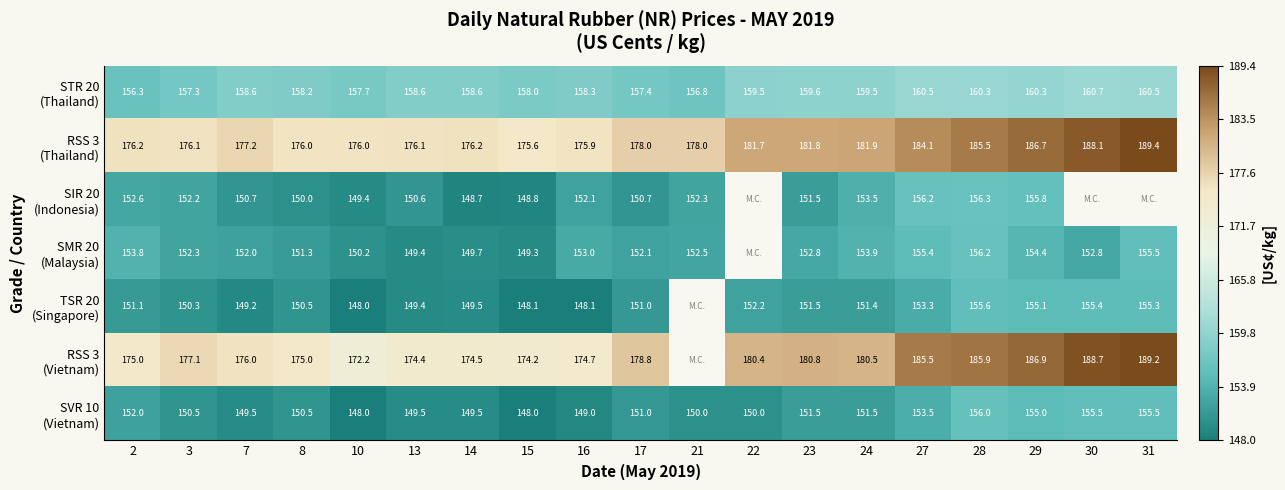

How many values in the STR 20 (Thailand) series exceed 158?

13